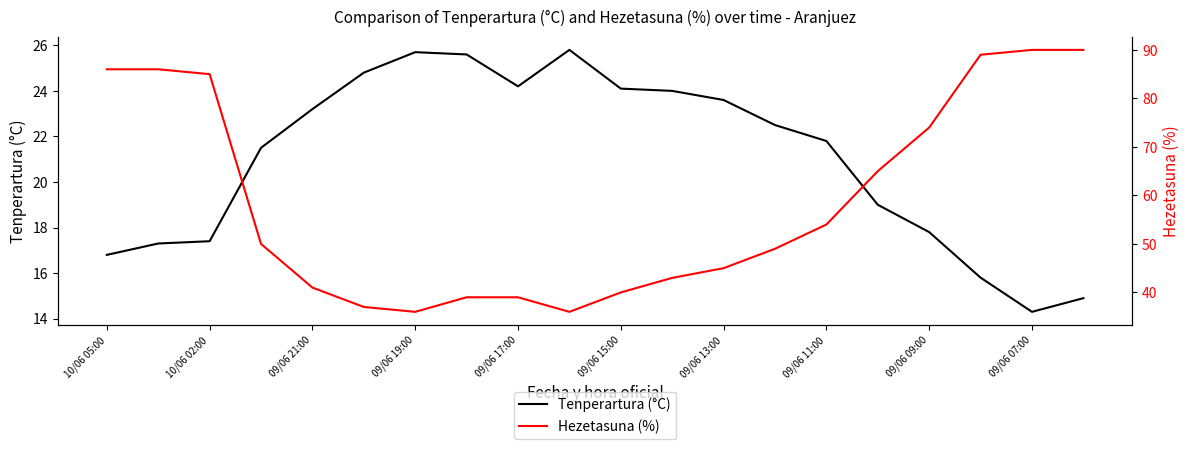

What is the label of the 1st point from the left?

10/06 05:00